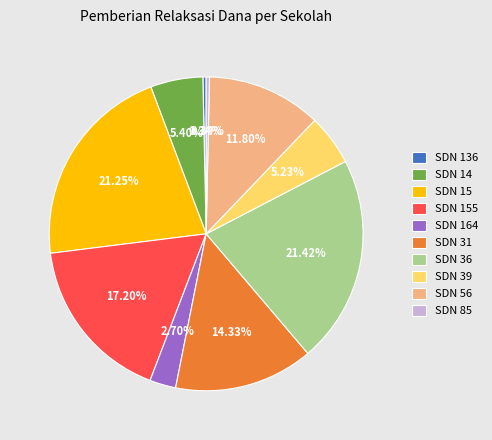

Count the number of slices in the pie.

10